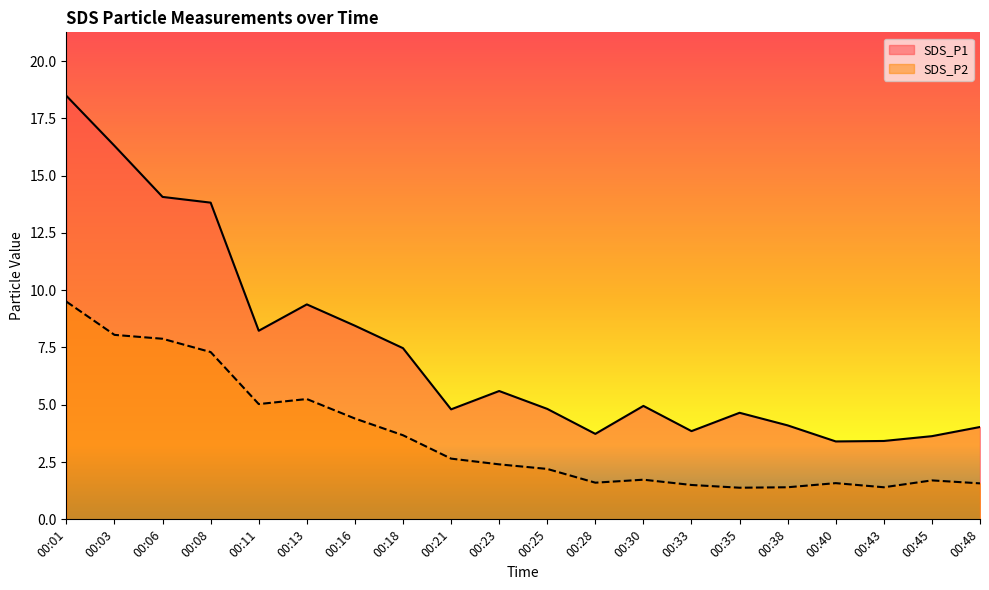

True or false: SDS_P1 and SDS_P2 intersect in this chart.

False